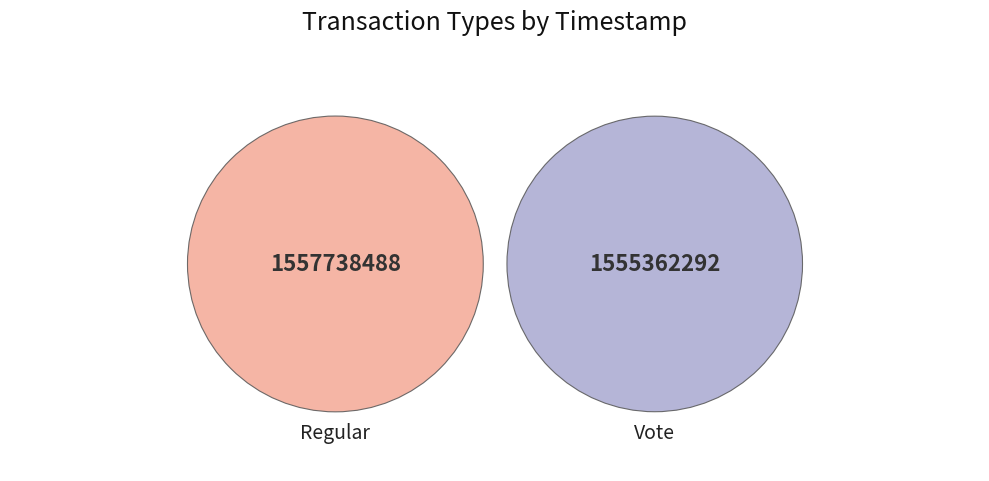

What is the total percentage of Vote and Regular?

100.0%